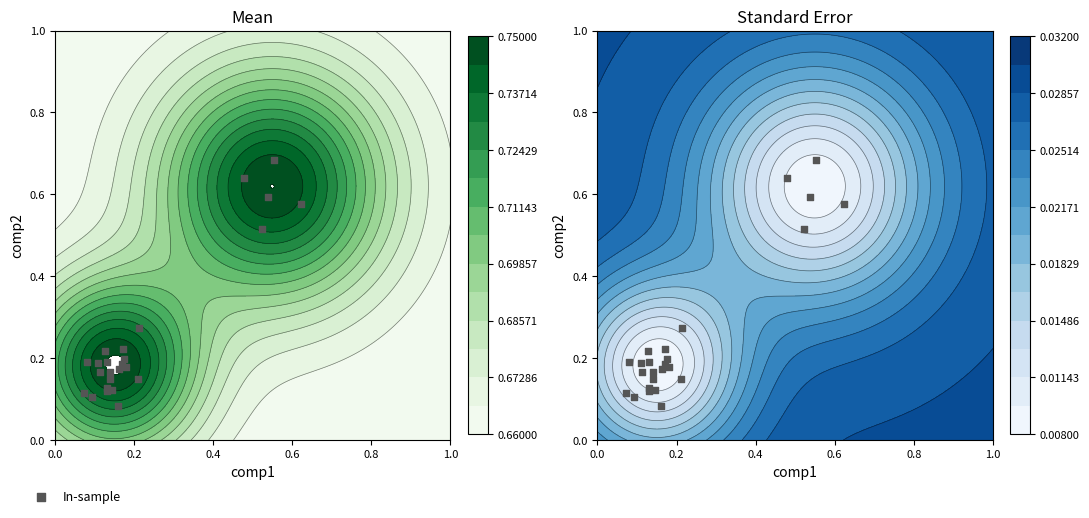

Is it true that the value at 11 is 0.3?

False